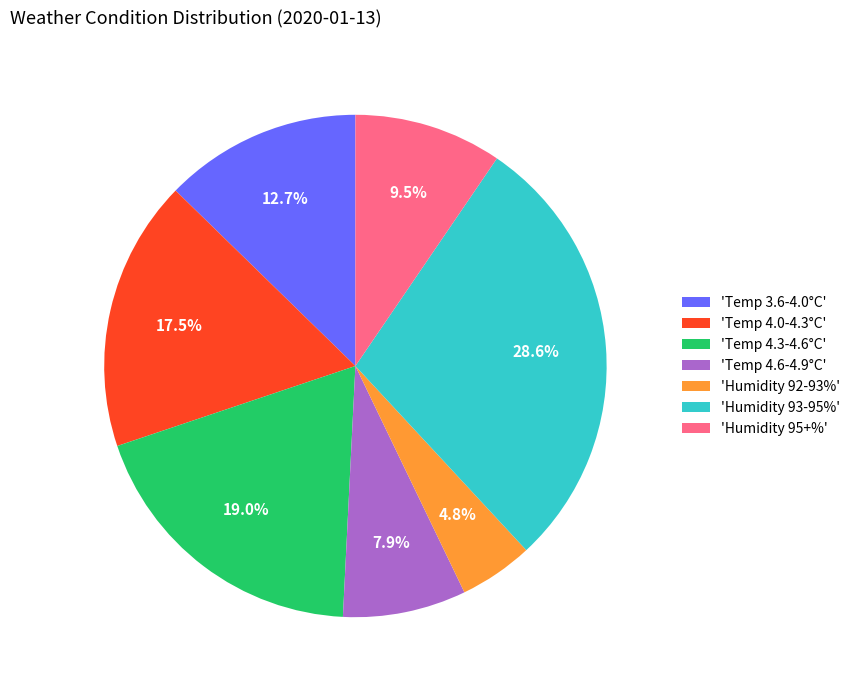

Rank the categories by value from lowest to highest.

'Humidity 92-93%', 'Temp 4.6-4.9°C', 'Humidity 95+%', 'Temp 3.6-4.0°C', 'Temp 4.0-4.3°C', 'Temp 4.3-4.6°C', 'Humidity 93-95%'